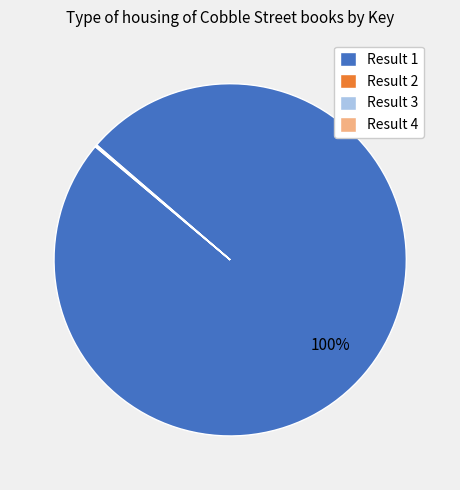

To the nearest percent, what is the average slice percentage?

25%